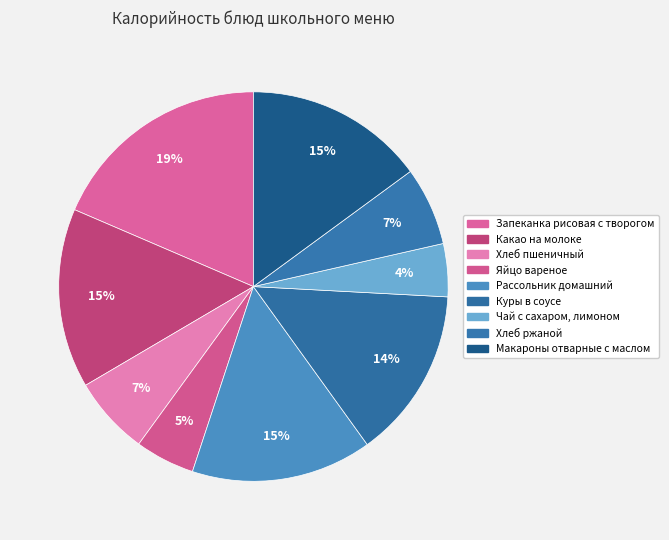

To the nearest percent, what percentage of the pie is Макароны отварные с маслом?

15%